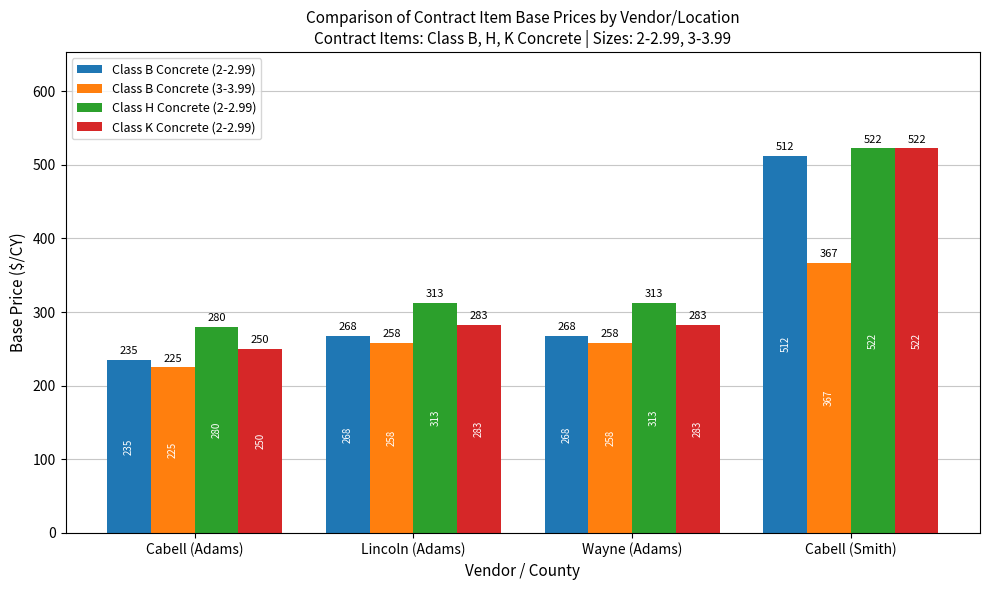

At Wayne (Adams), list the series in order from smallest to largest.

Class B Concrete (3-3.99), Class B Concrete (2-2.99), Class K Concrete (2-2.99), Class H Concrete (2-2.99)